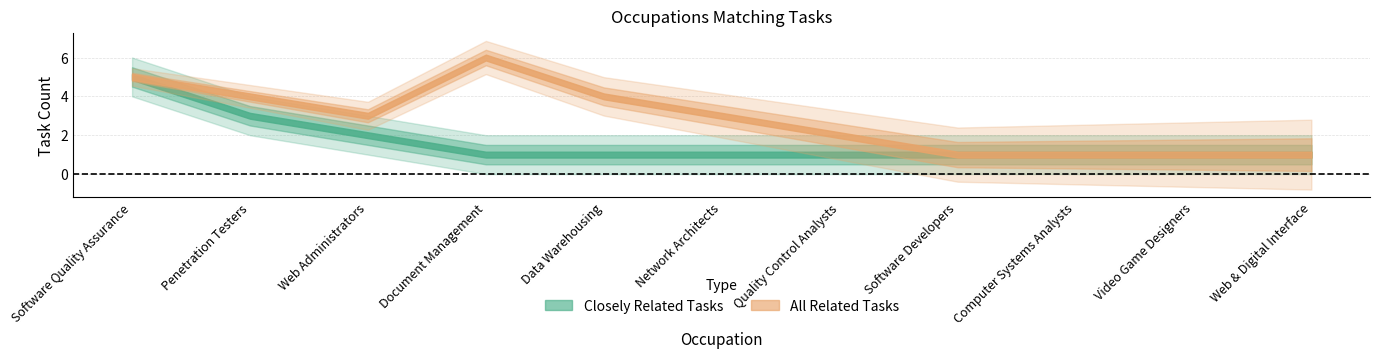

Is the value of Closely Related Tasks at Web & Digital Interface greater than the value of All Related Tasks at Software Quality Assurance?

No